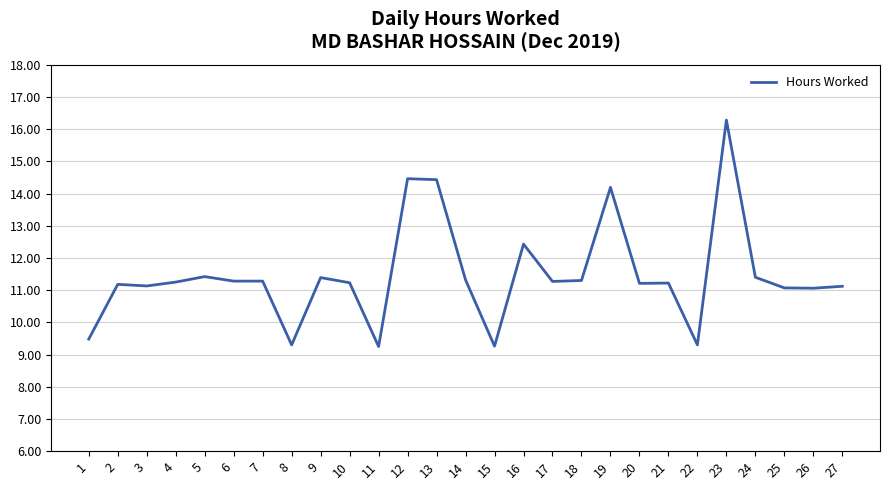

Which category has the highest value across all series?

23